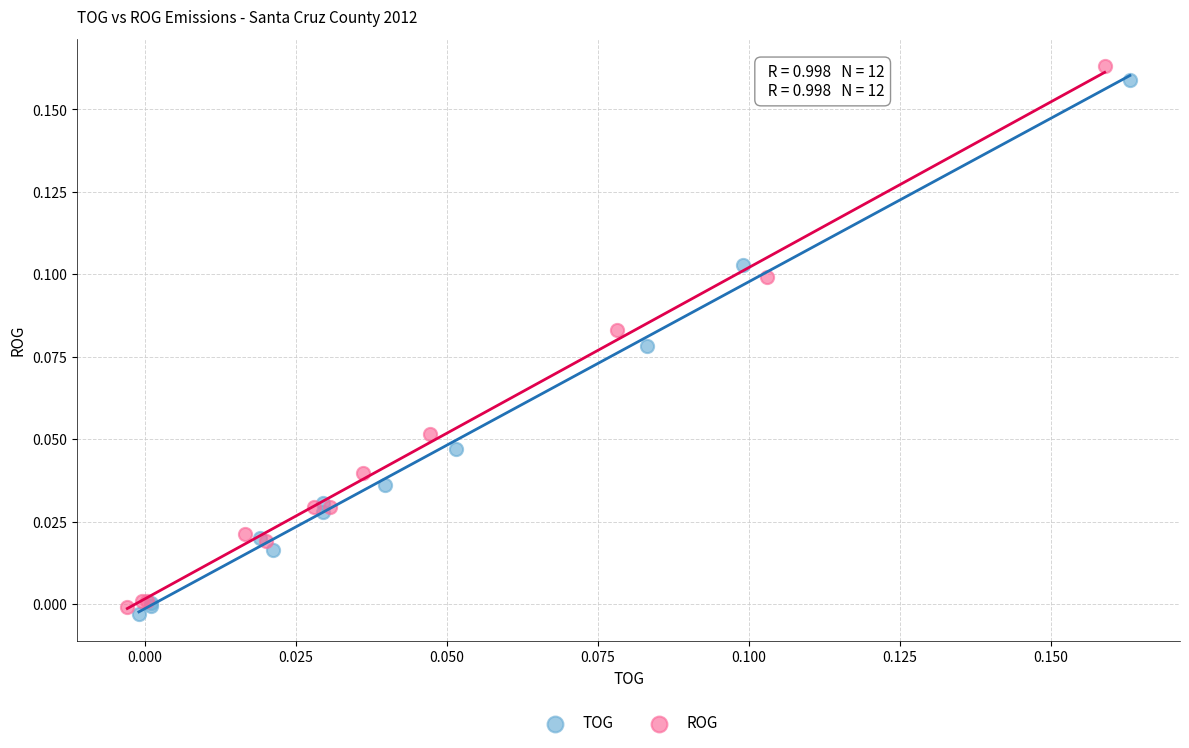

Which series has the largest Y range (max minus min)?

ROG